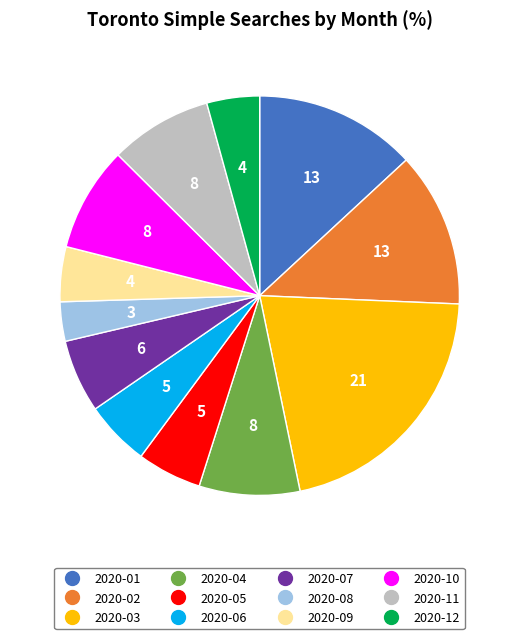

The 2020-09 slice represents 17% of the pie. True or false?

False